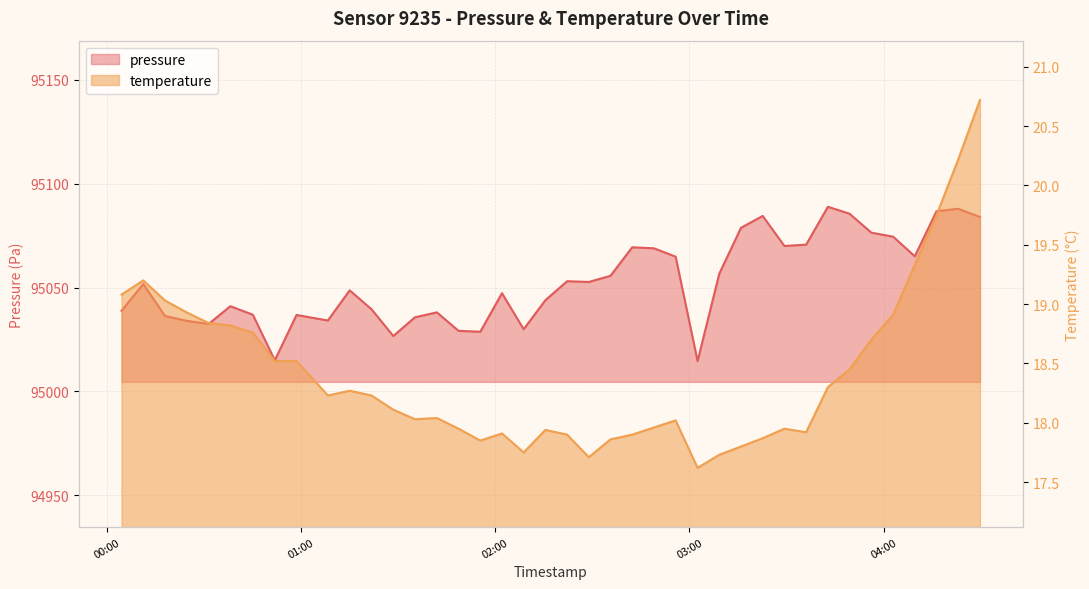

At how many categories does at least one series exceed 32940?

40